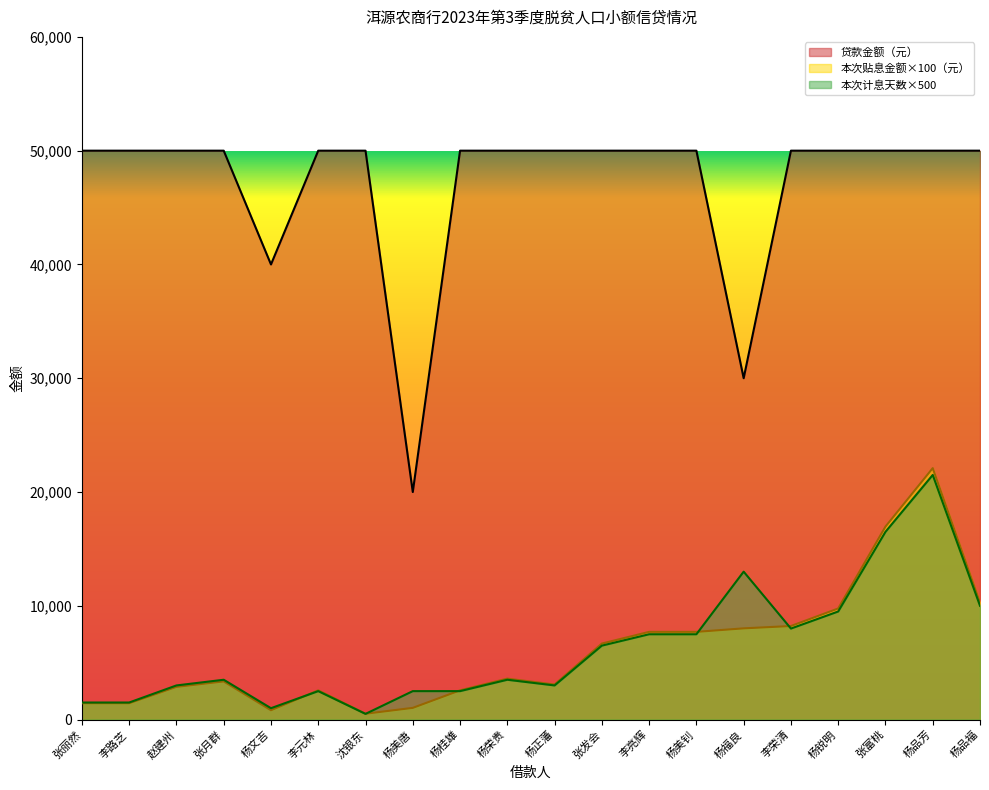

True or false: 本次贴息金额（元） and 贷款金额（元） intersect in this chart.

False